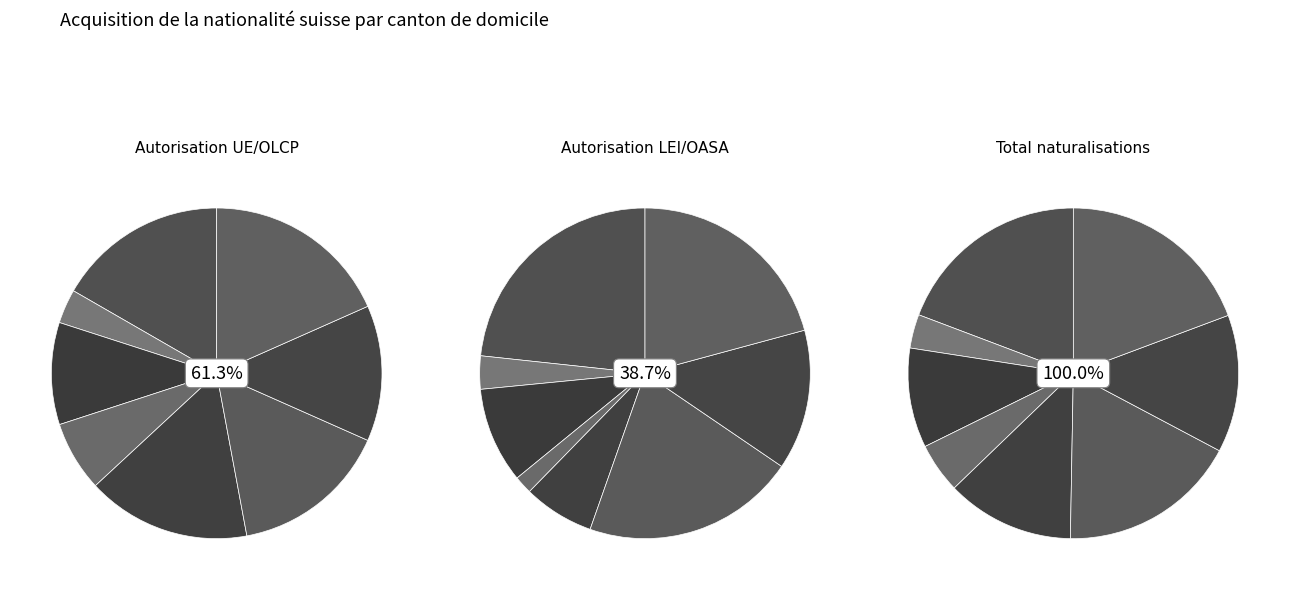

What percentage do Grisons and Bâle-Ville together represent?

2.3%